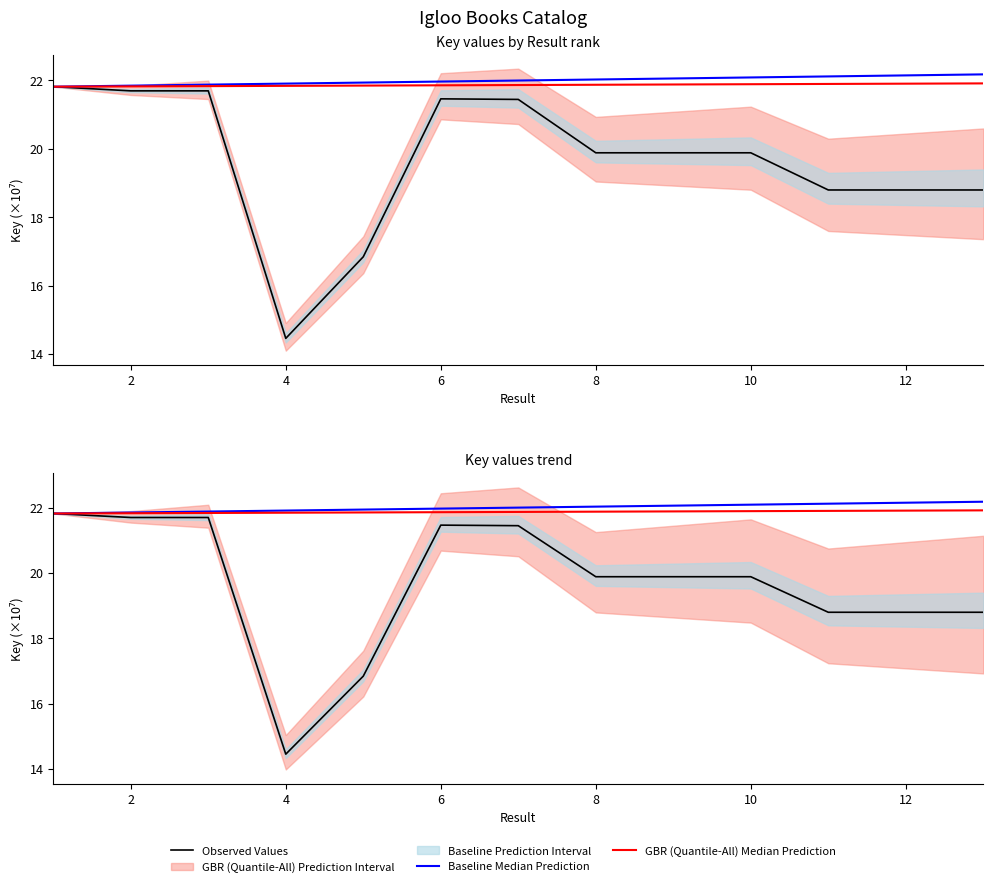

Rank the series by their maximum value, from lowest to highest.

Observed Values, GBR (Quantile-All) Median Prediction, Baseline Median Prediction